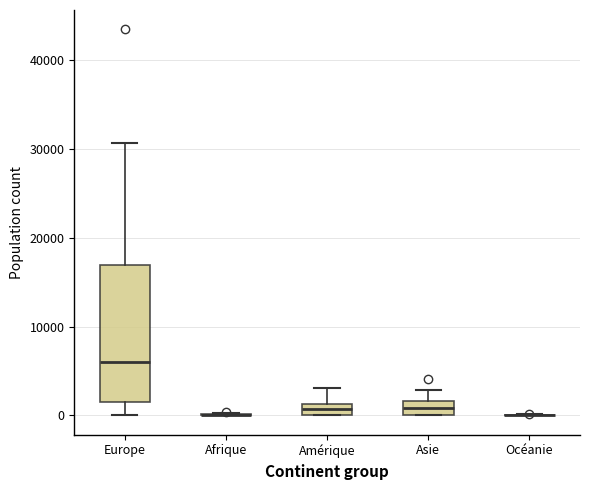

Which box is the tallest, from its lower edge to its upper edge?

Europe